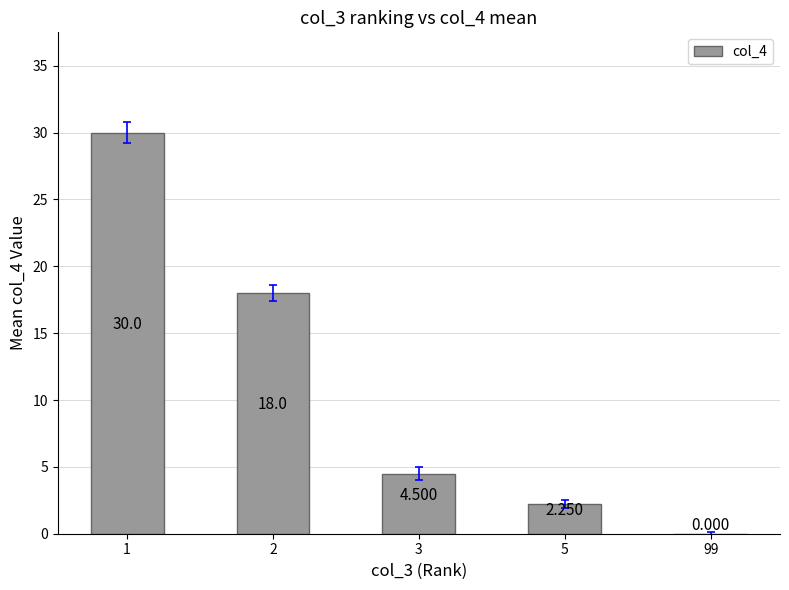

Rank the categories by value from lowest to highest.

99, 5, 3, 2, 1